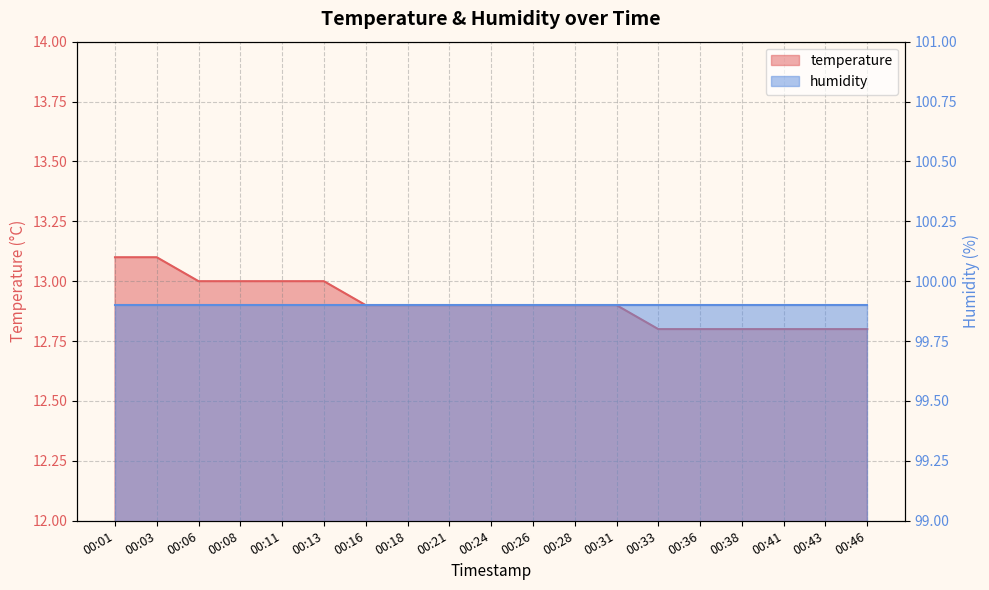

What is the sum of the values at 00:13 and 00:01?

26.1